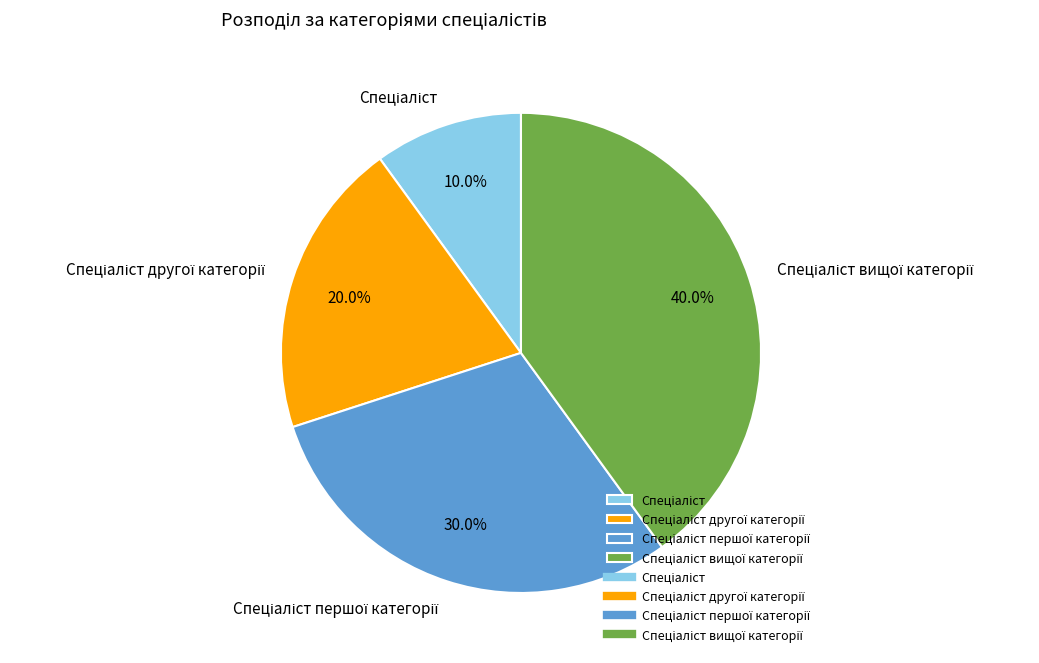

Count the number of slices in the pie.

4